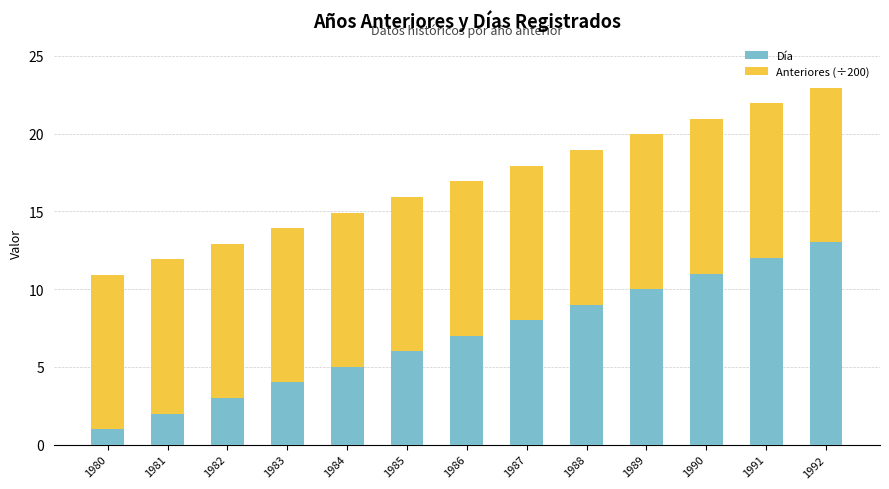

At which label does Día reach its minimum?

1980